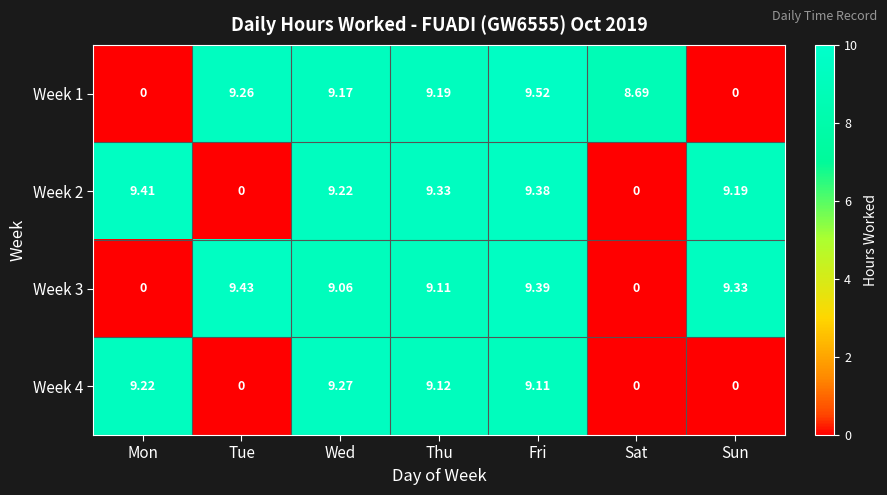

How many categories are shown in the chart?

7